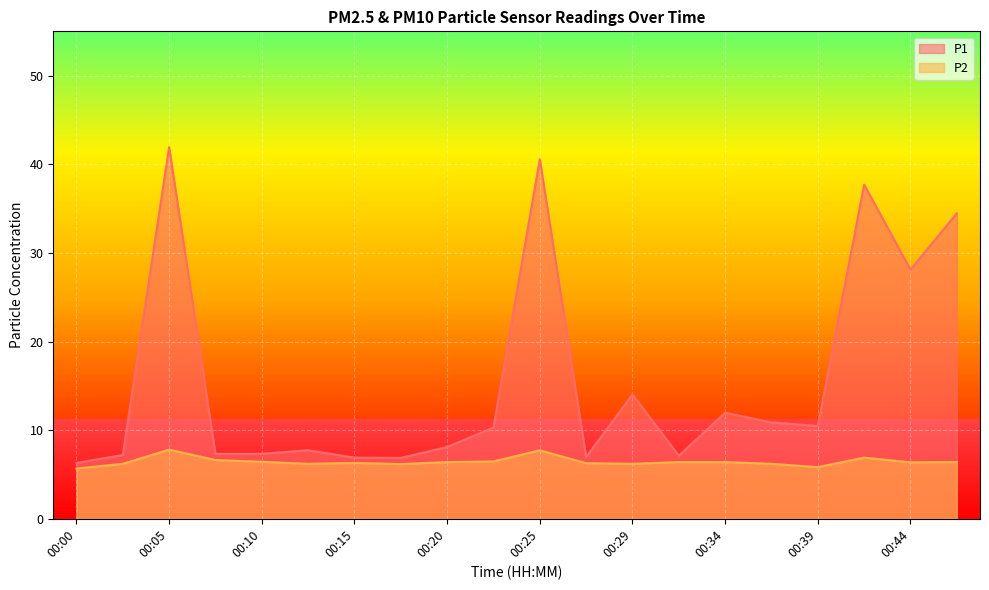

What is the average value of the P1 series?

15.6